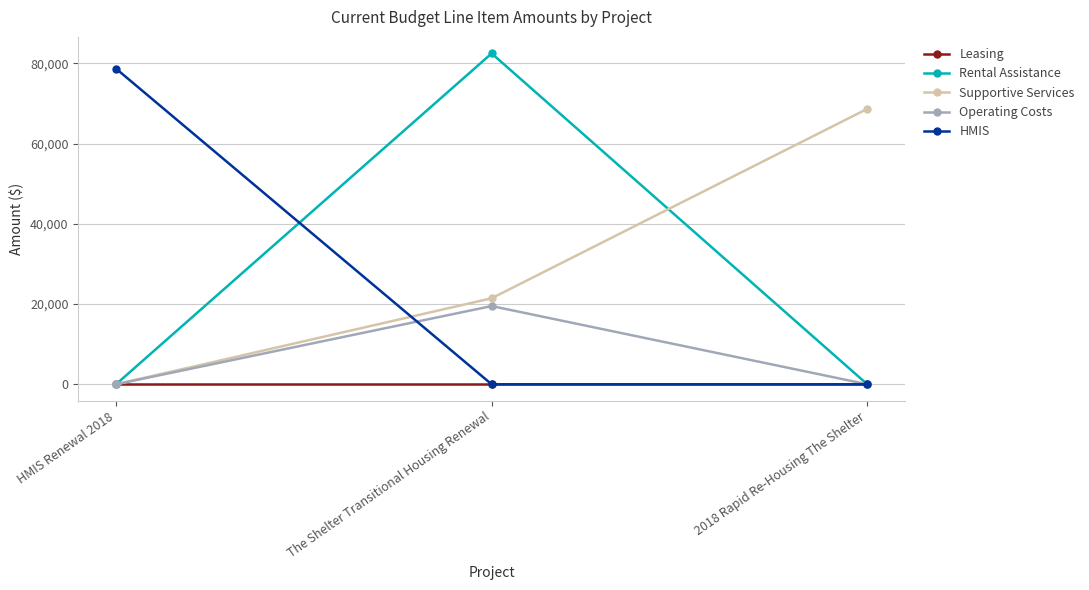

Rank the series by their maximum value, from highest to lowest.

Rental Assistance, HMIS, Supportive Services, Operating Costs, Leasing